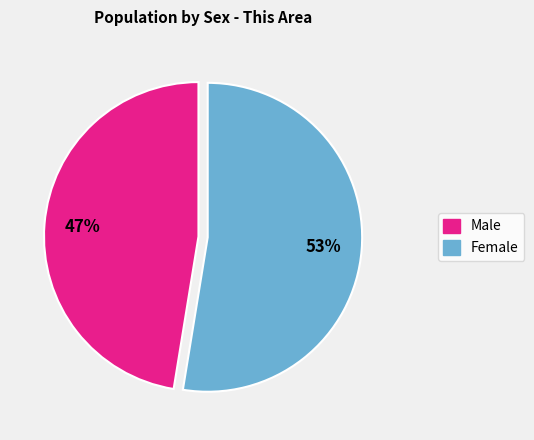

Rank the categories by value from highest to lowest.

Female, Male